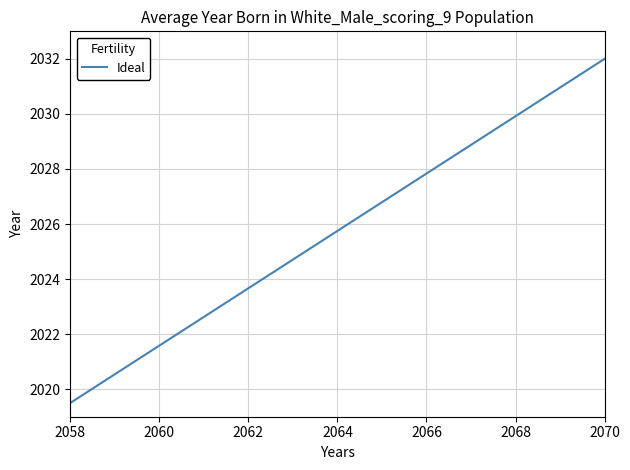

What is the difference between the maximum and minimum values?

12.5